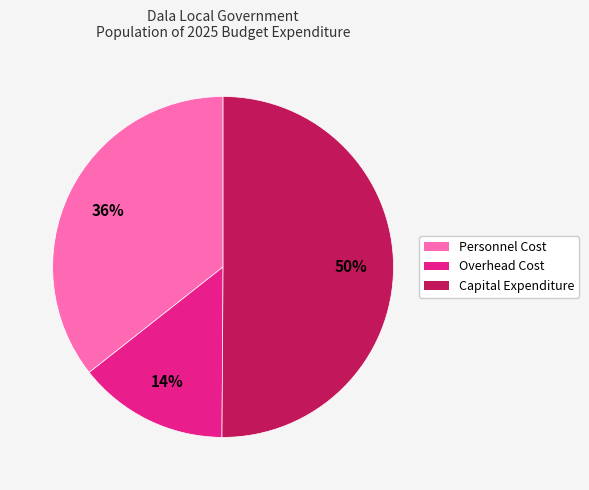

Do Overhead Cost and Capital Expenditure together represent more than half of the pie?

Yes